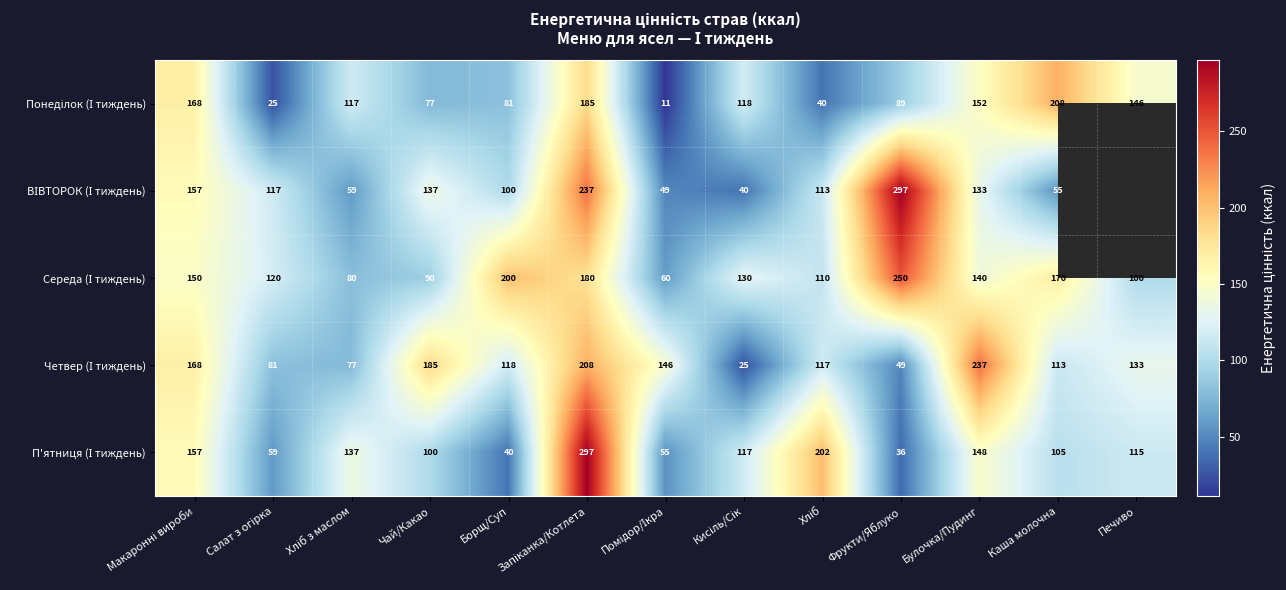

How many values in the П'ятниця (І тиждень) series exceed 114?

7